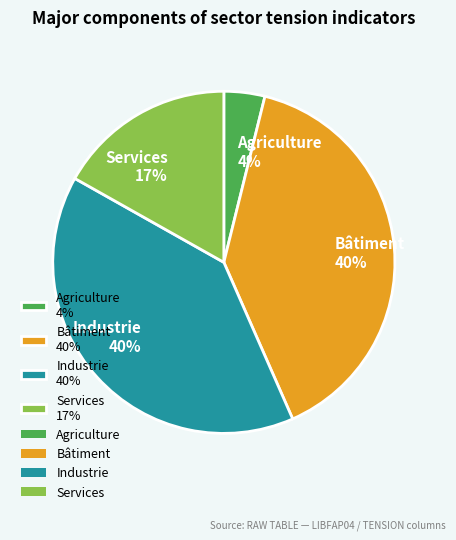

Count the number of slices in the pie.

4